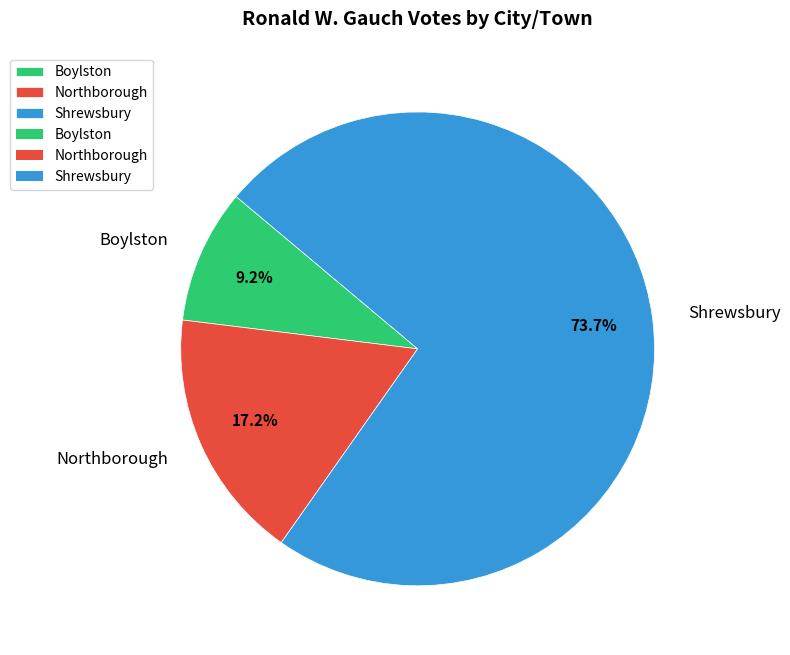

Does Shrewsbury account for over 50% of the chart?

Yes